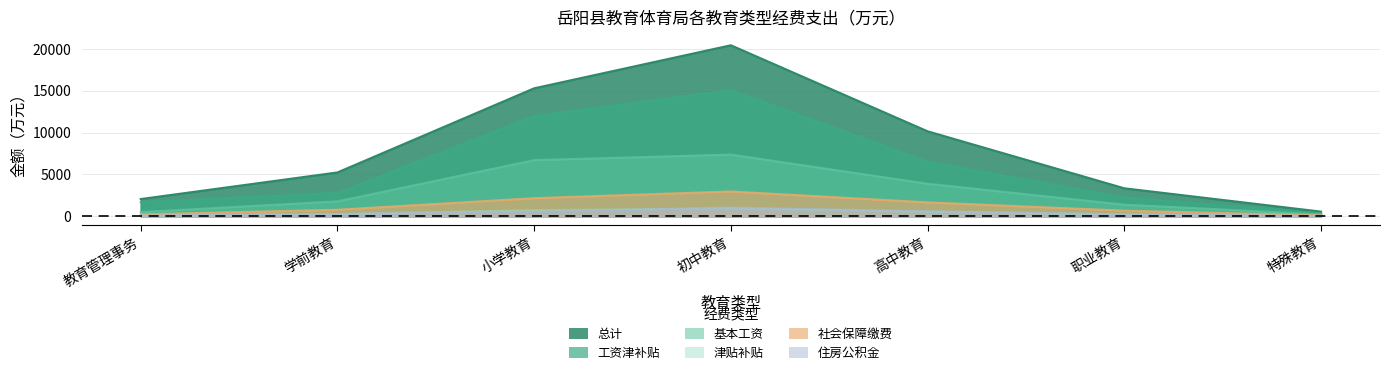

Is the value of 住房公积金 at 学前教育 greater than the value of 工资津补贴 at 教育管理事务?

No